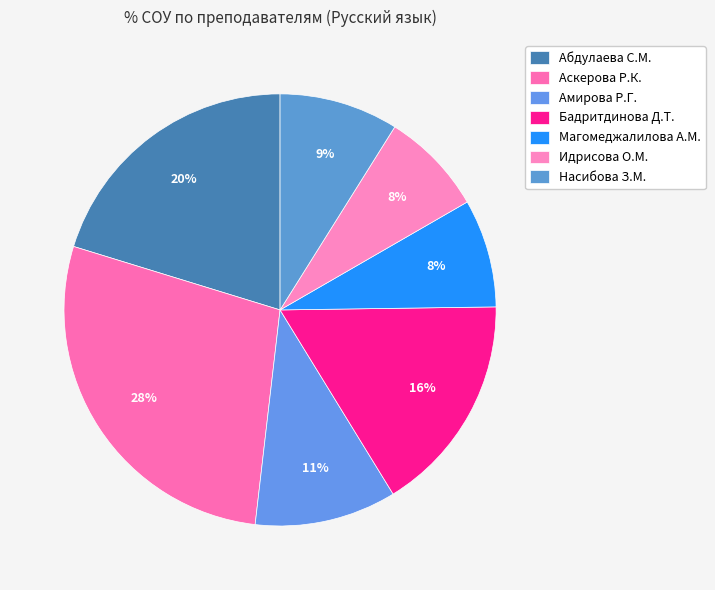

What is the smallest slice in the pie chart?

Идрисова О.М.